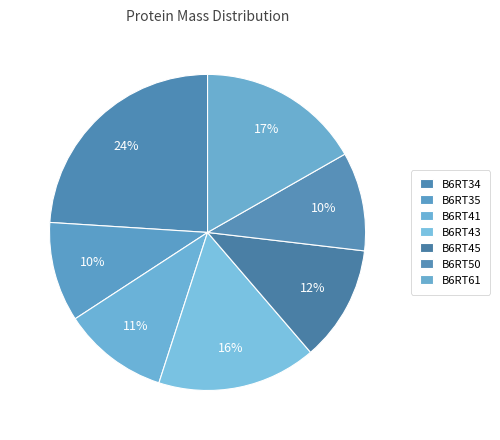

What percentage is the B6RT61 slice, to the nearest percent?

17%